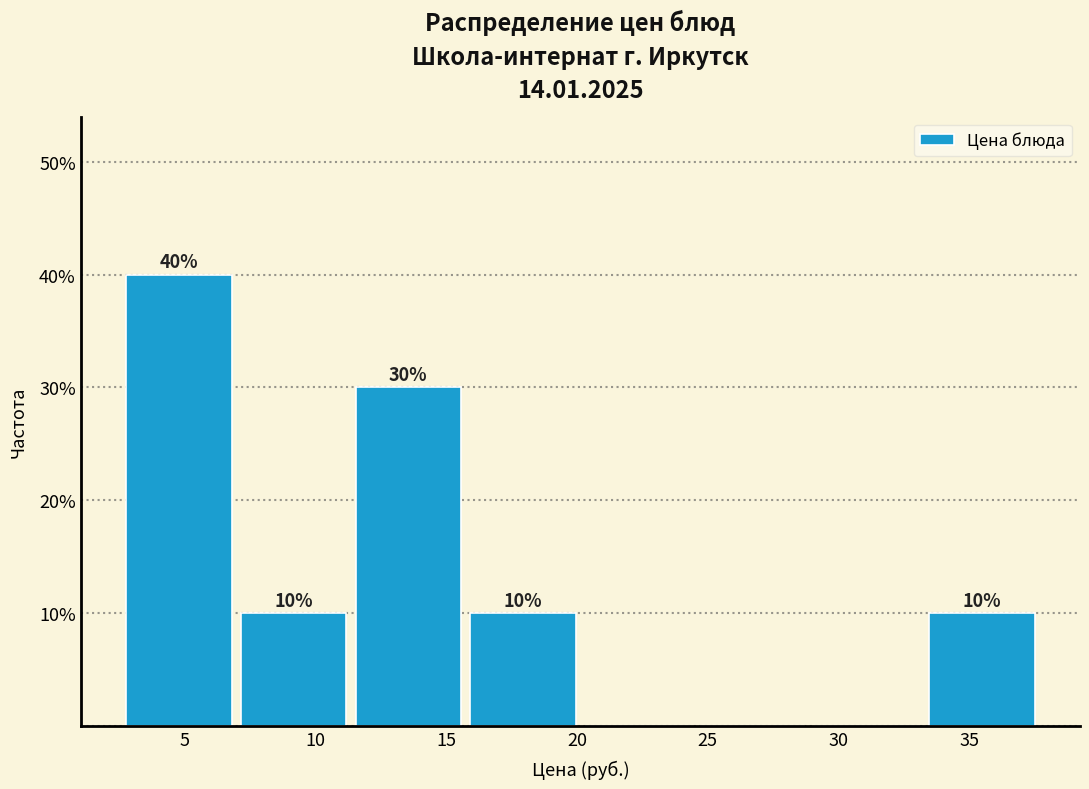

Over which range of the x-axis is the bar tallest?

3.0 to 7.0